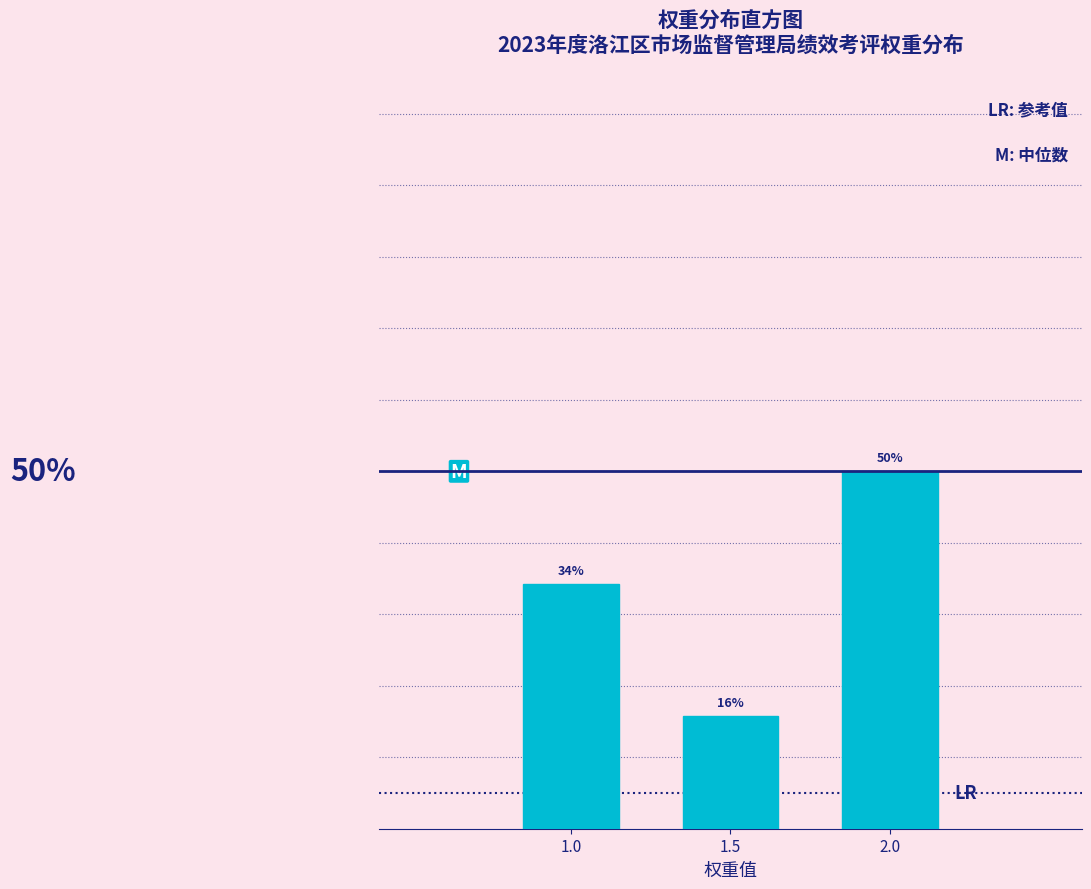

Are the bars horizontal?

No